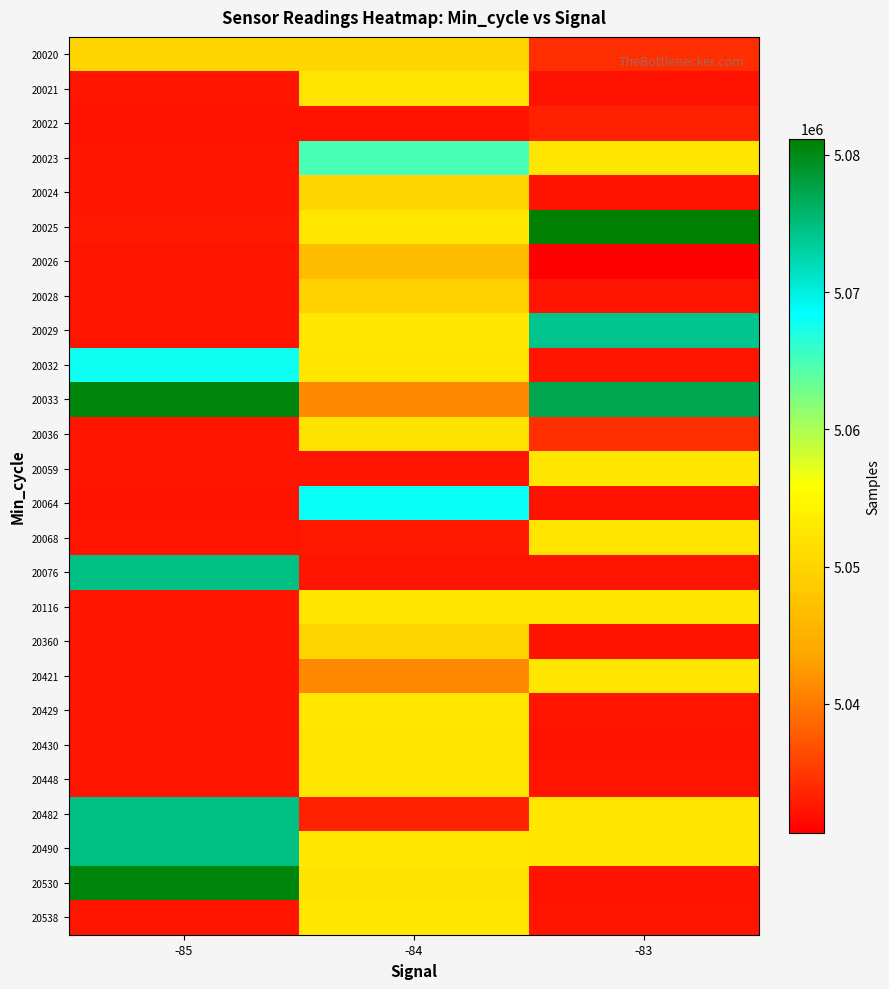

What is the total value across all series at -83?

131117027